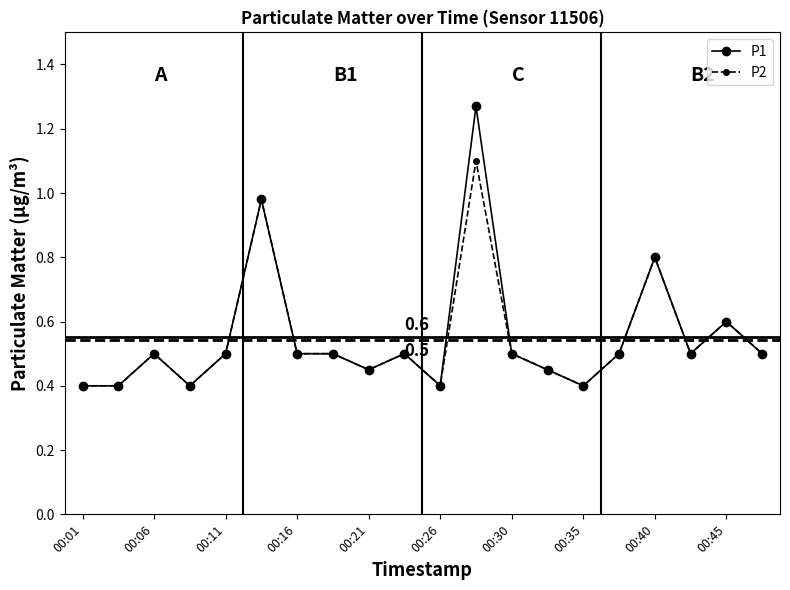

What is the value of the P1 point at the 19th from the left?

0.6